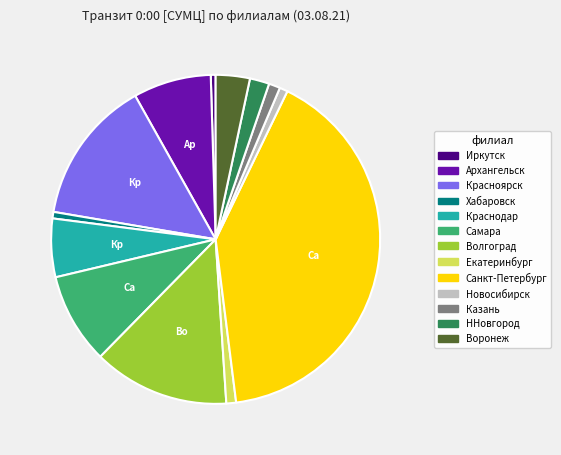

Does Екатеринбург represent more than half of the total?

No